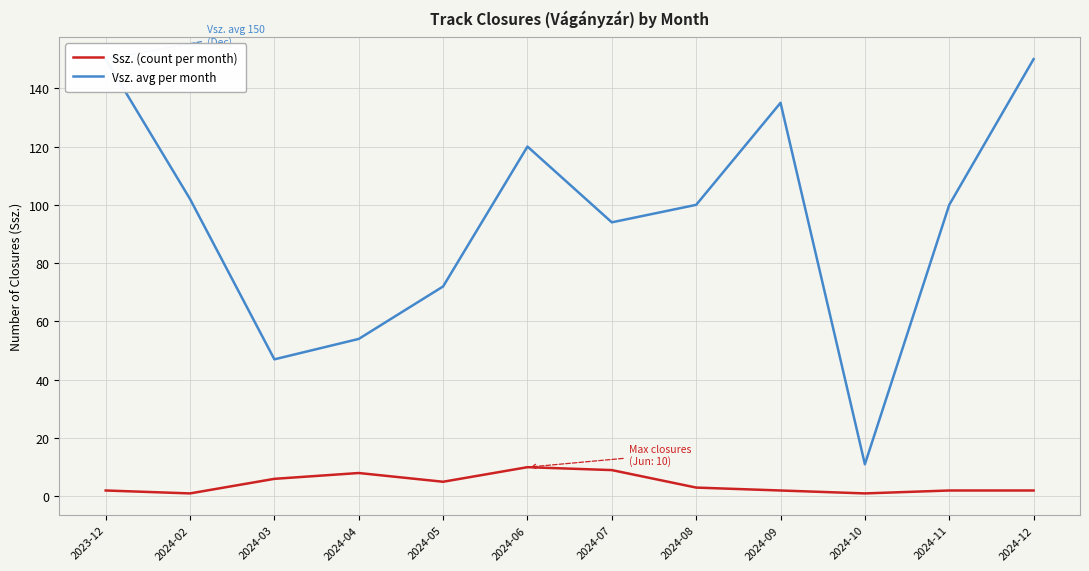

Between 2024-11 and 2024-10, which is larger?

2024-11